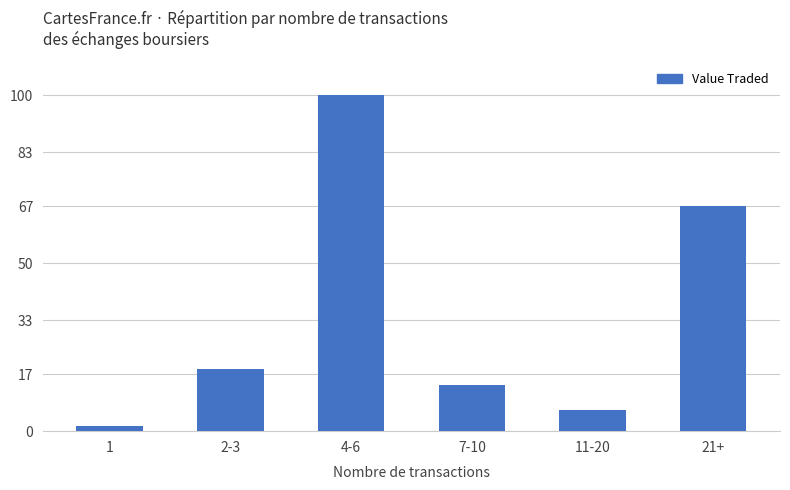

At which label does the data first exceed 18?

2-3